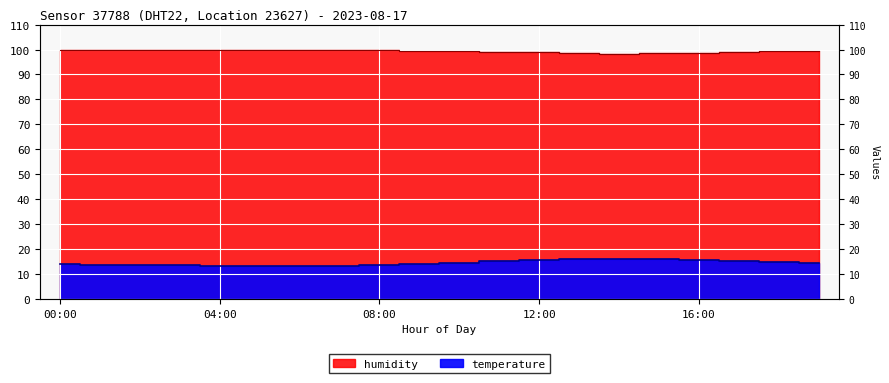

True or false: temperature and humidity cross at least once.

False